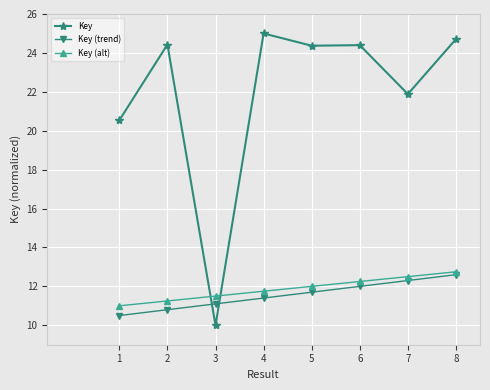

How many lines are shown in the chart?

3